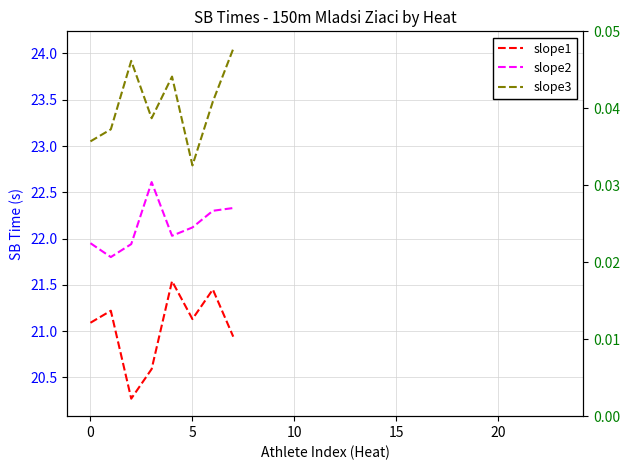

At how many categories does at least one series exceed 20?

8